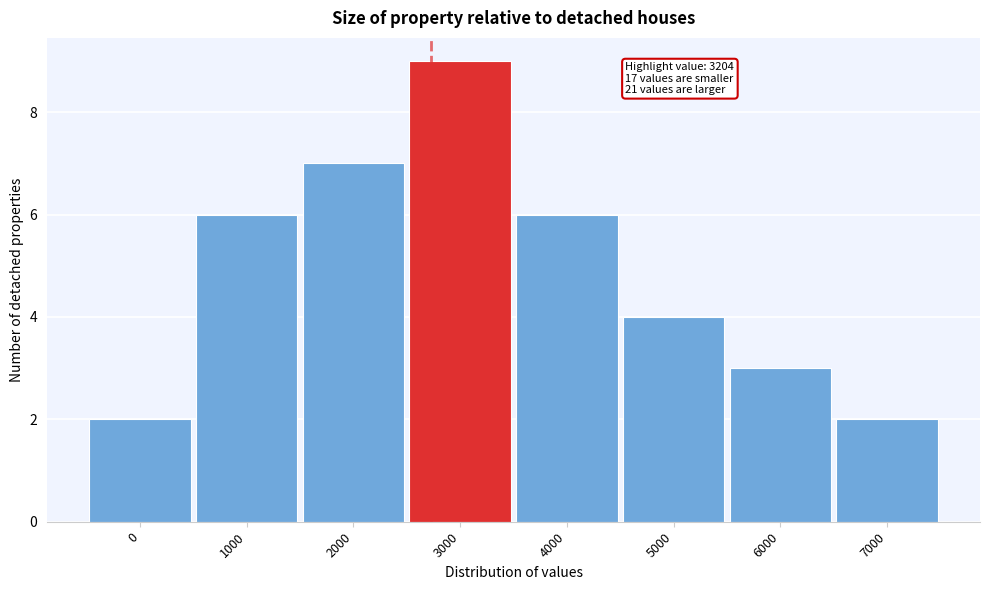

Reading left to right, extract all data points from this chart.

0=2	1000=6	2000=7	3000=9	4000=6	5000=4	6000=3	7000=2